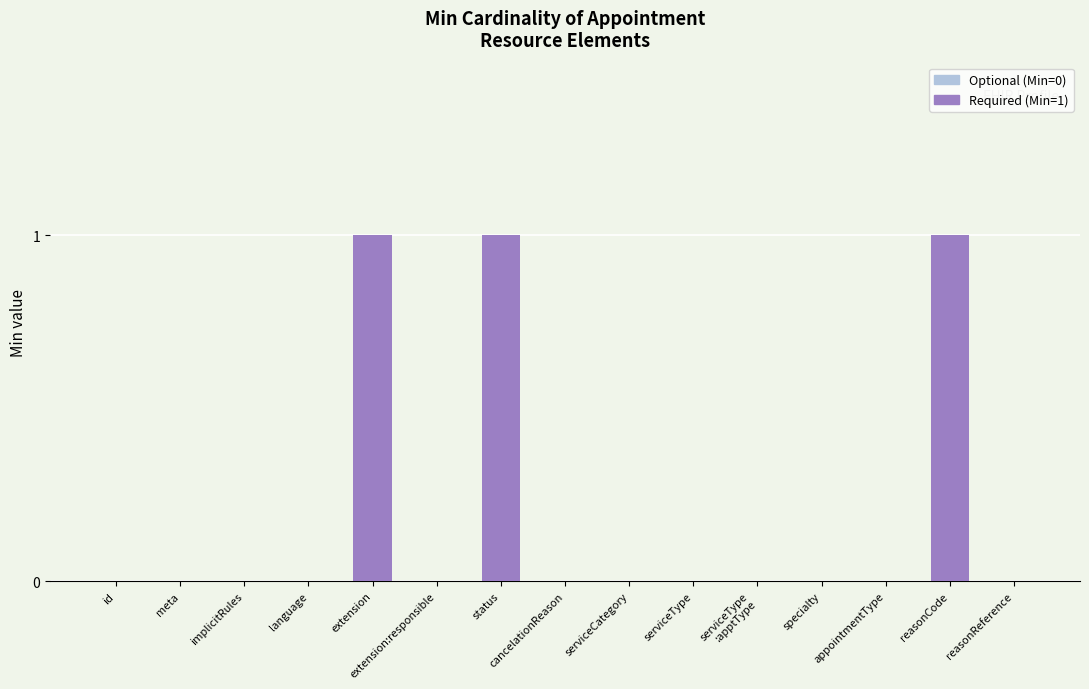

True or false: the data shows 1 at reasonReference.

False